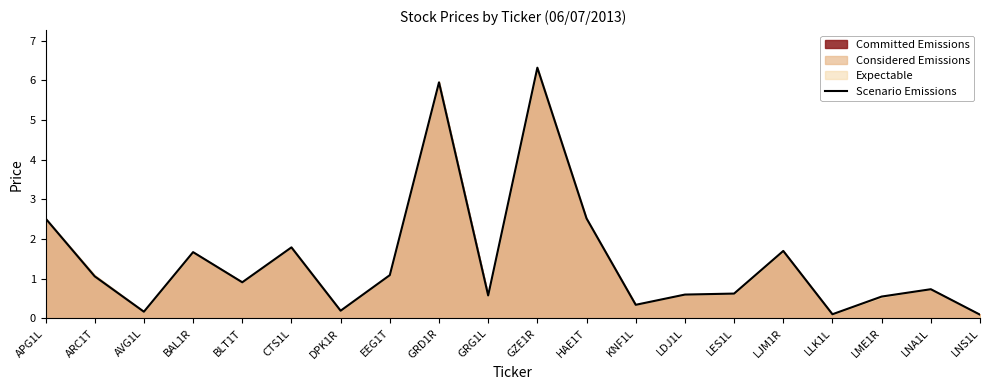

Which has a higher value, LNS1L or APG1L?

APG1L